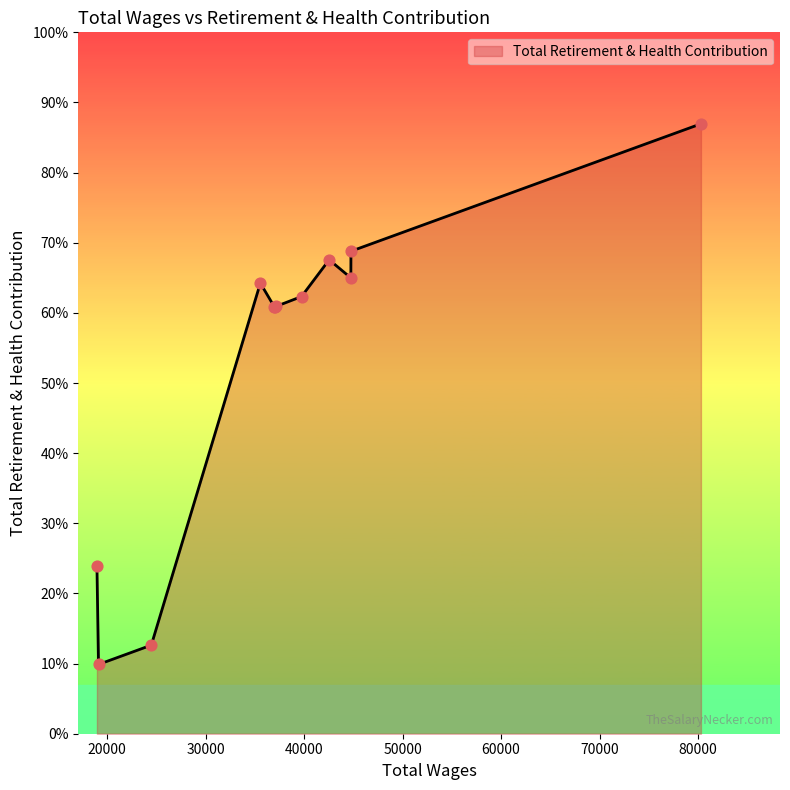

Does the chart have visible grid lines?

No